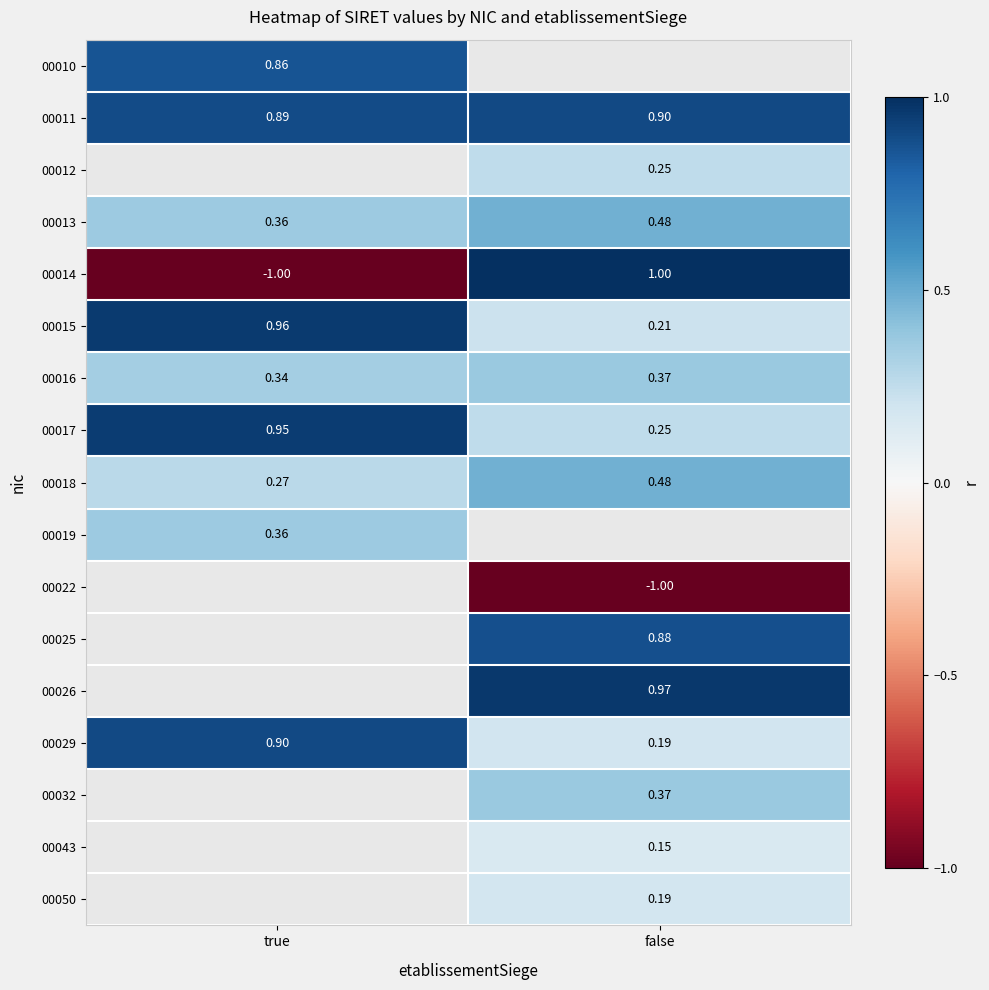

Rank the categories by 00015 value from lowest to highest.

false, true